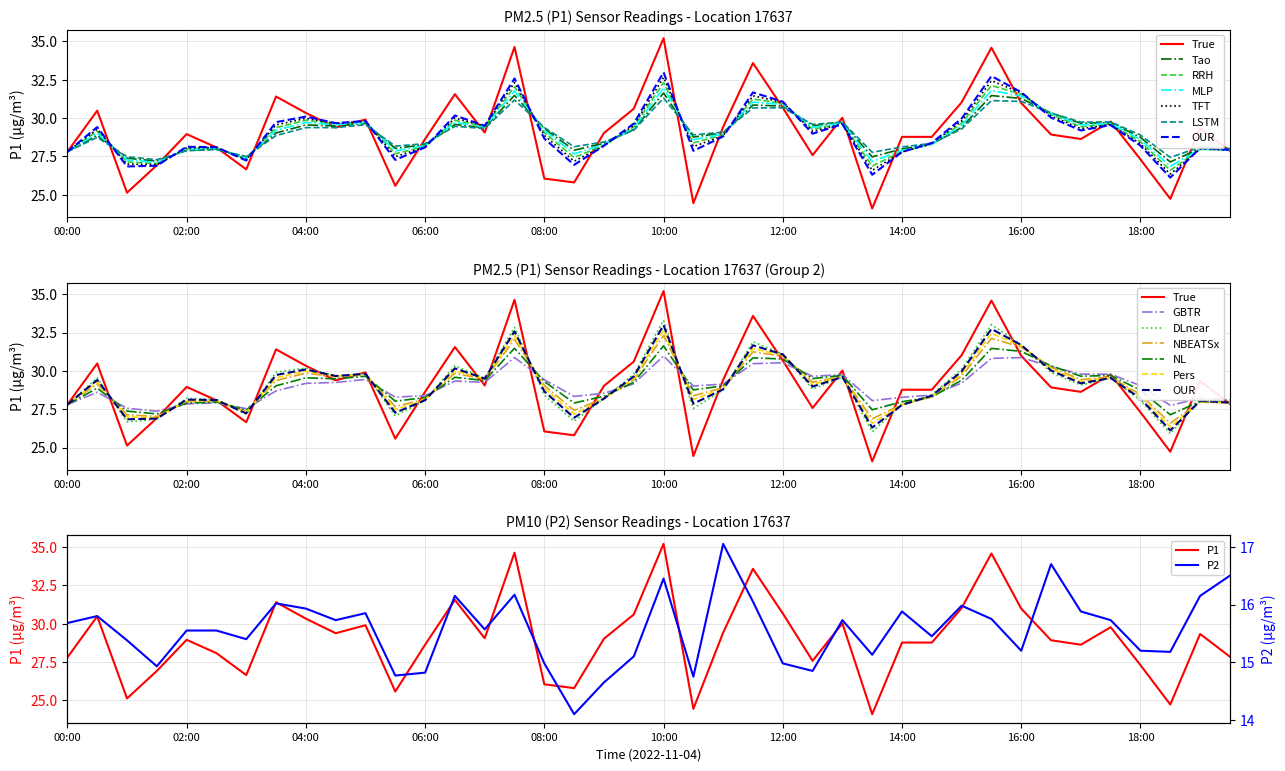

What is the maximum value for P1?

35.2